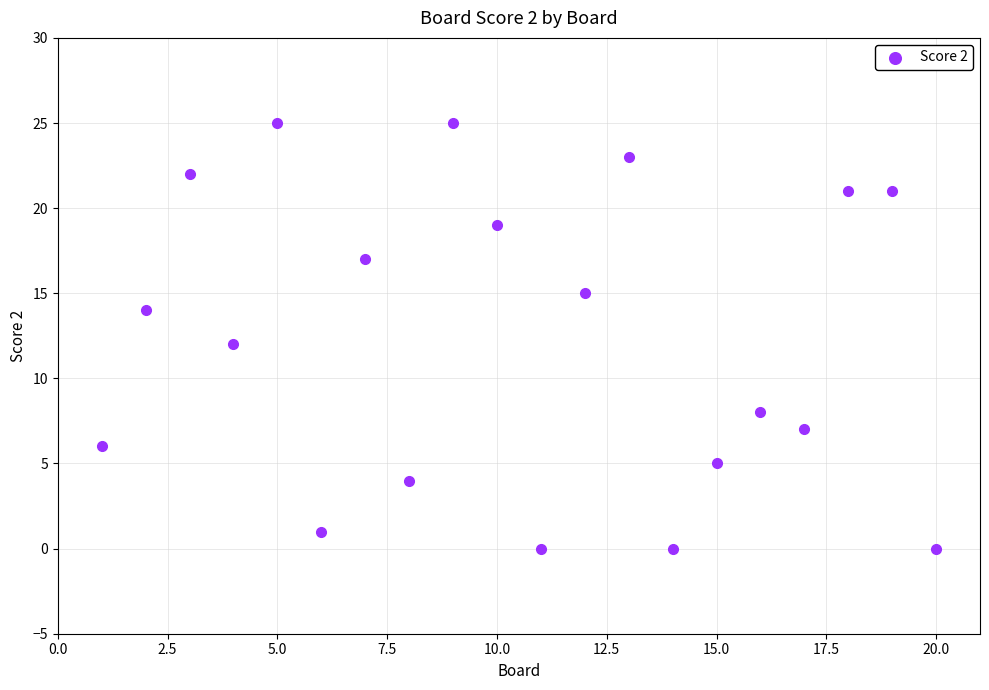

What is the range of X values (max minus min)?

19